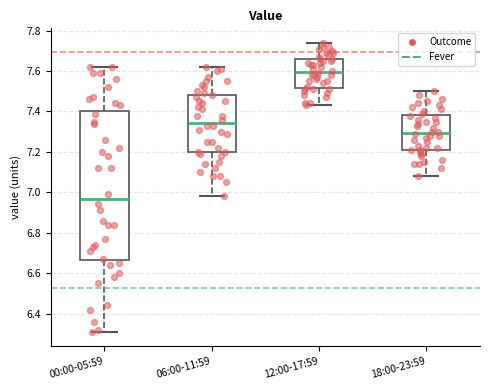

Where is the upper edge of the box for 18:00-23:59 on the y-axis? The values are not printed on the chart, so give them approximately, as read against the axis.

7.38